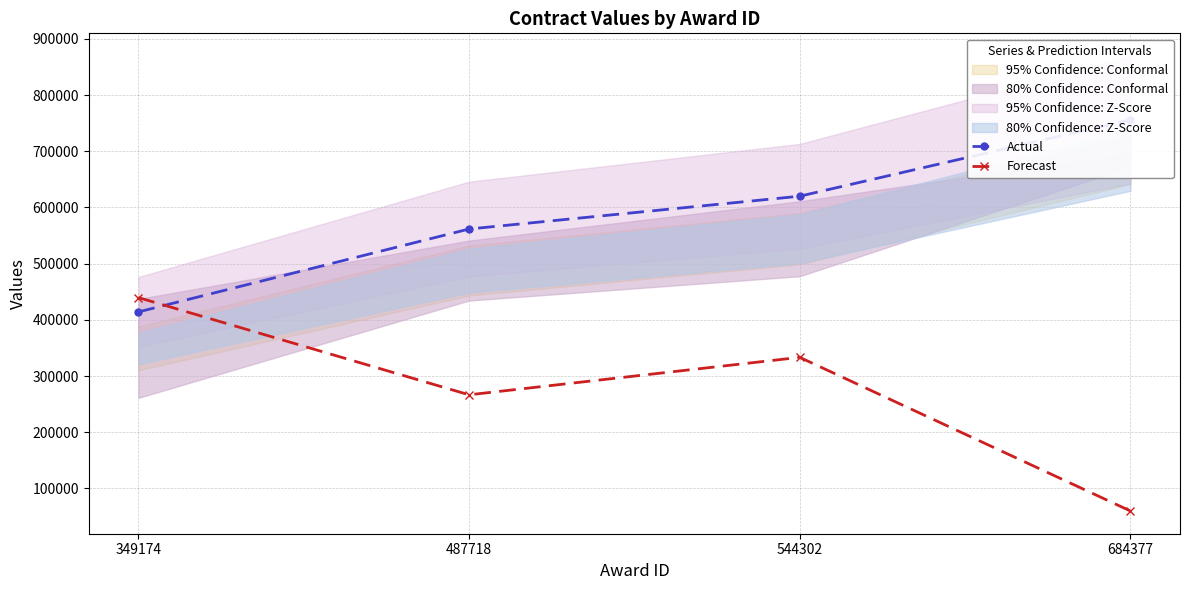

Does the chart have visible grid lines?

Yes